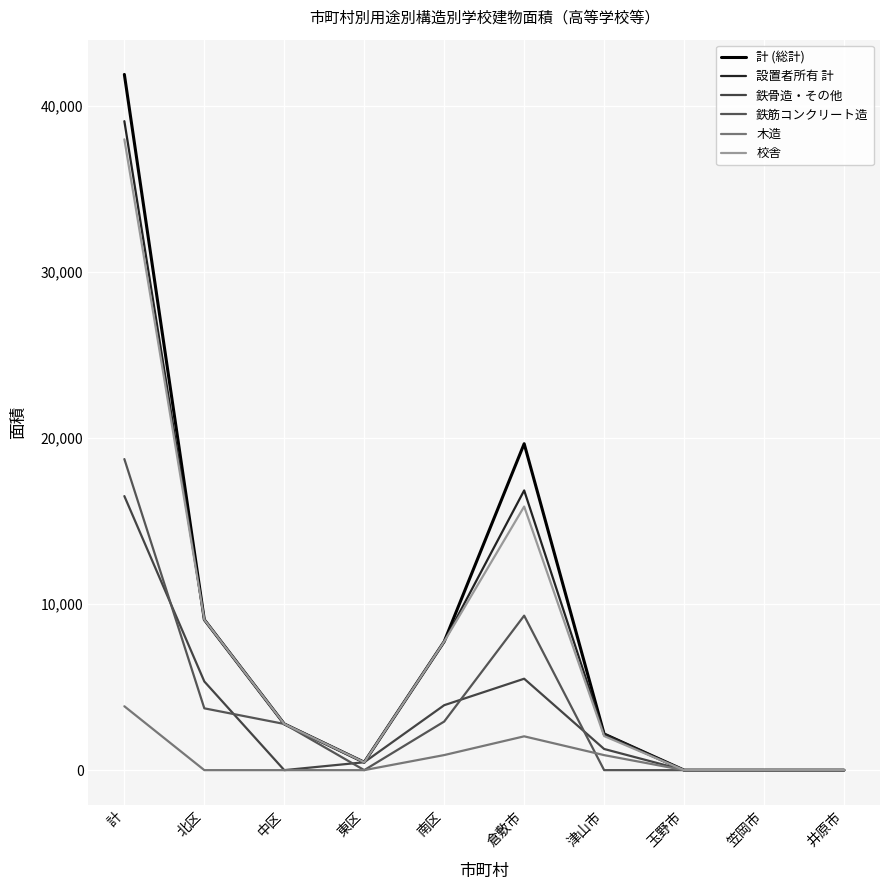

True or false: 鉄骨造・その他 and 木造 cross at least once.

False